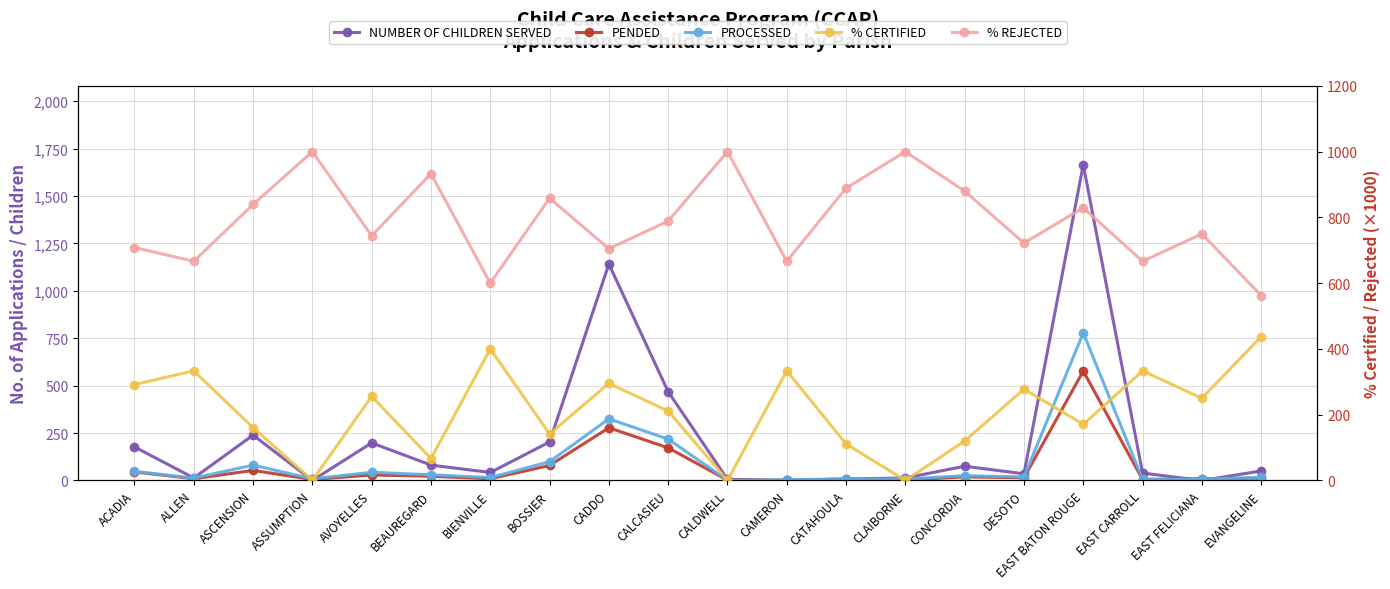

Is this an area chart (filled region under the line)?

No